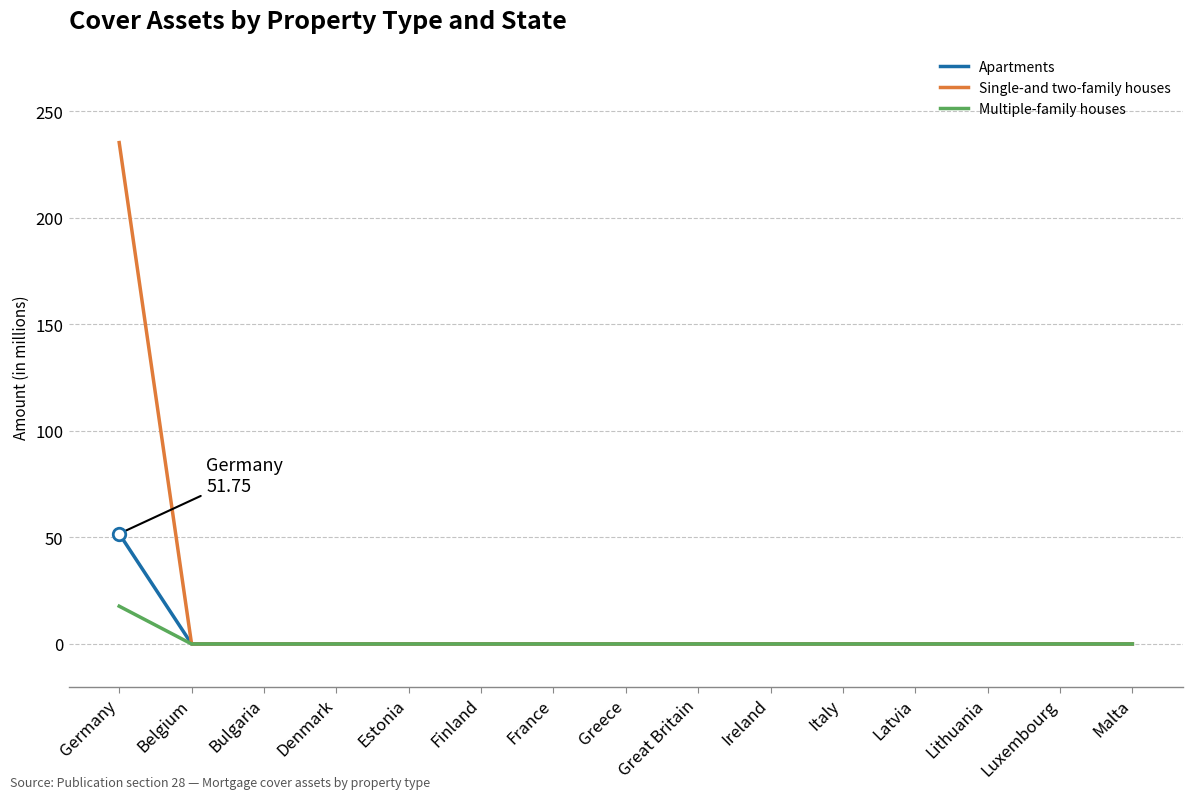

Which series has the largest range (max minus min)?

Single-and two-family houses